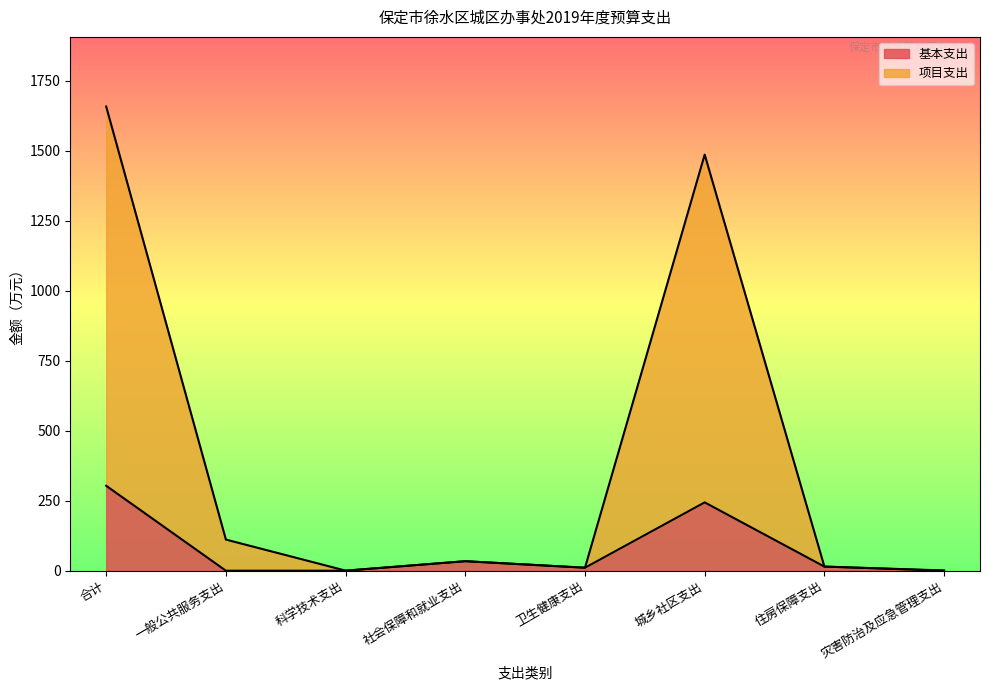

Between 卫生健康支出 and 住房保障支出, which is larger?

住房保障支出